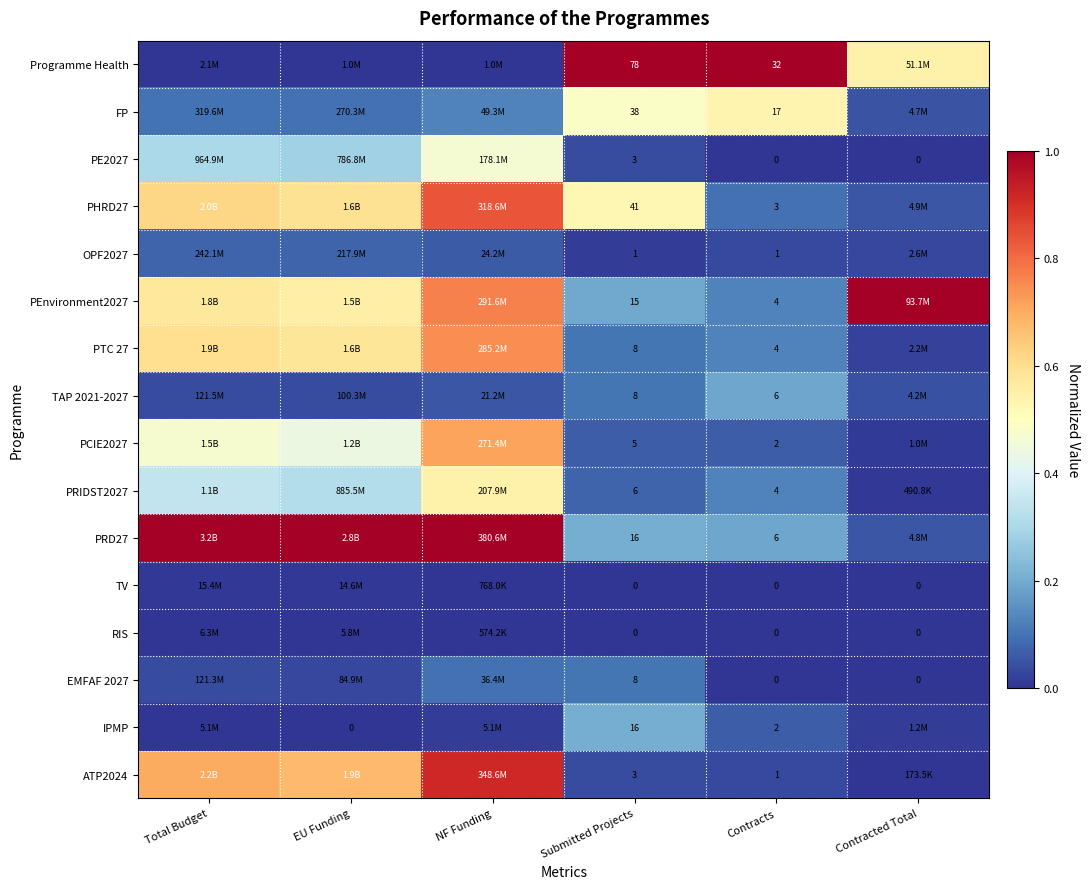

The value of PHRD27 at Total Budget is 0.3. True or false?

False